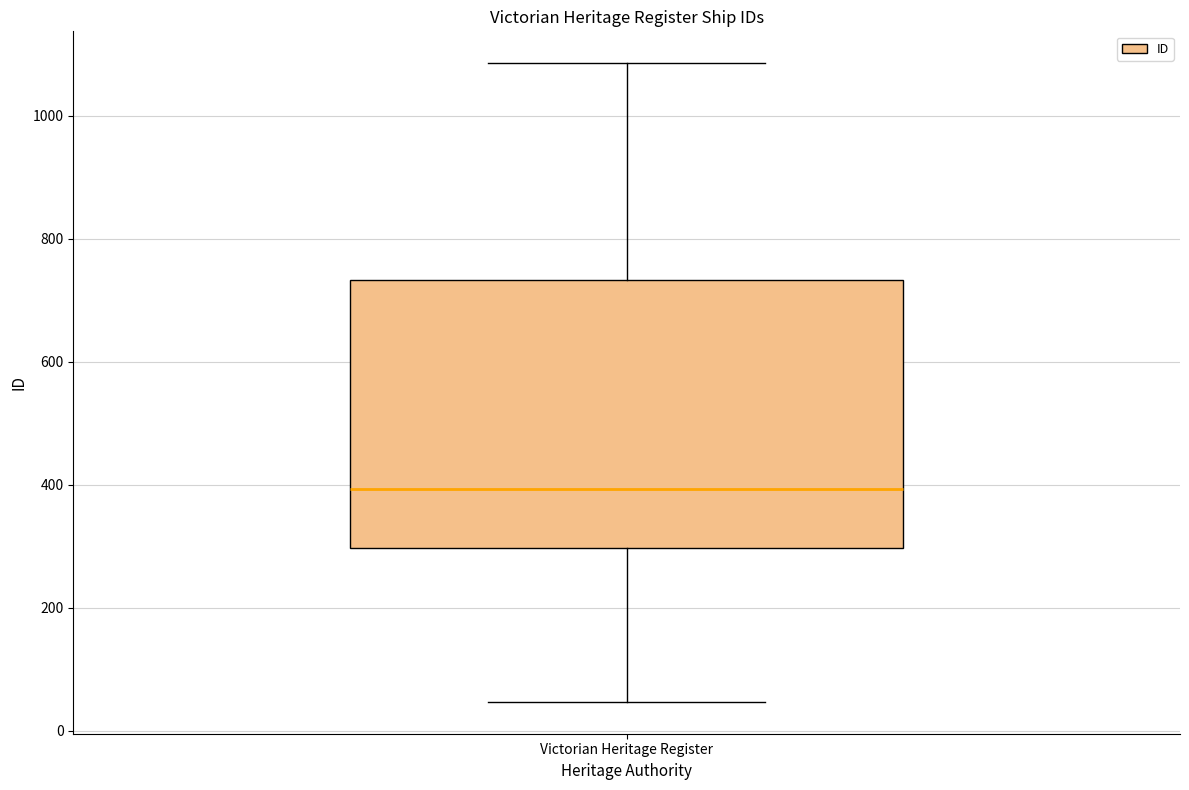

Read this box plot against the y-axis: the position of the median line, the range covered by the box, and the ends of both whiskers. The values are not printed on the chart, so give them approximately, as read against the axis.

median 400, box 300 to 740, whiskers 40 to 1080